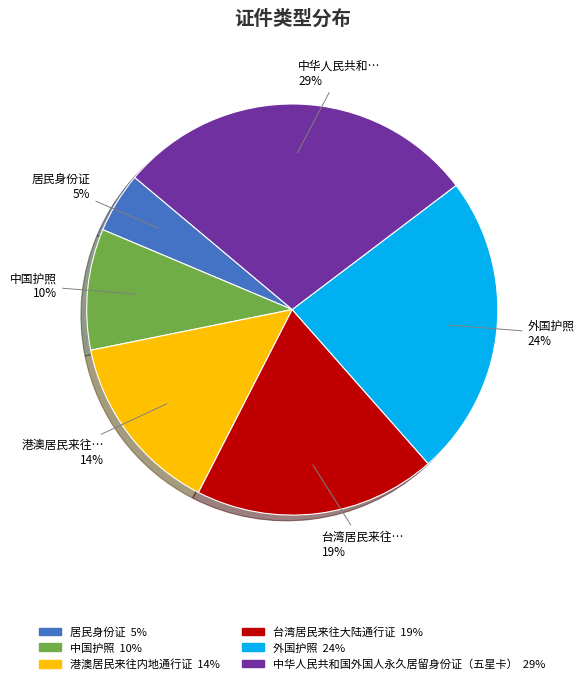

Does any single category account for the majority?

No